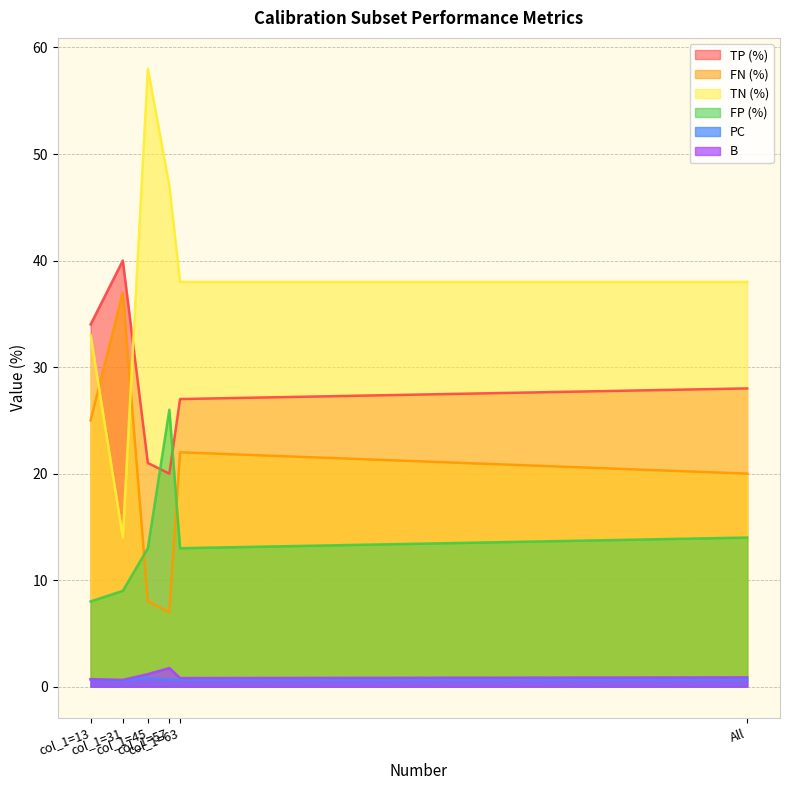

True or false: B has a value of 0.9 at All.

True